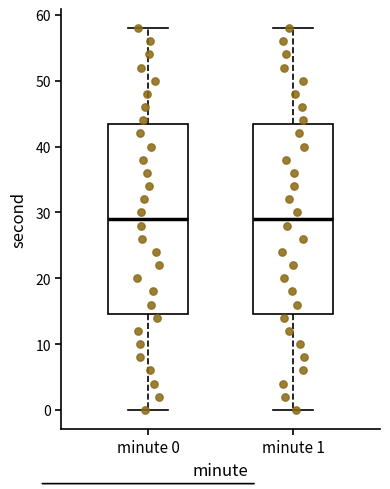

Where does the upper whisker of the box for minute 1 end on the y-axis? The values are not printed on the chart, so give them approximately, as read against the axis.

58